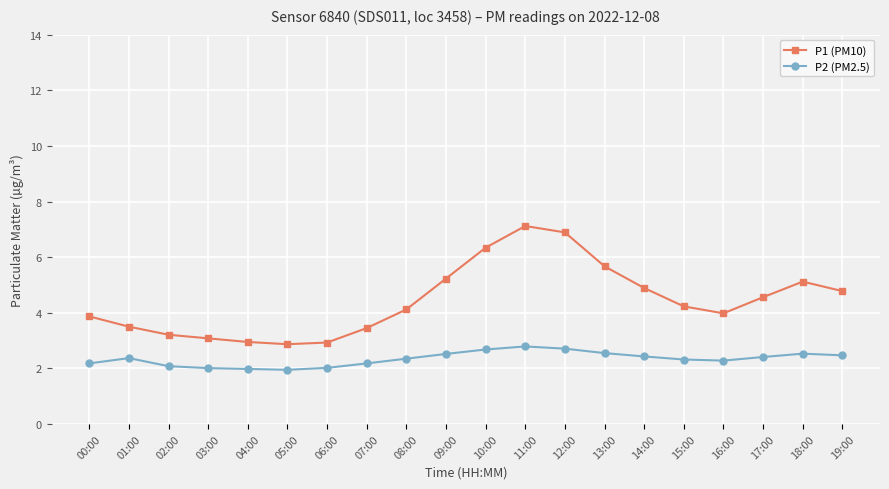

What are all the series names shown in the legend?

P1 (PM10), P2 (PM2.5)